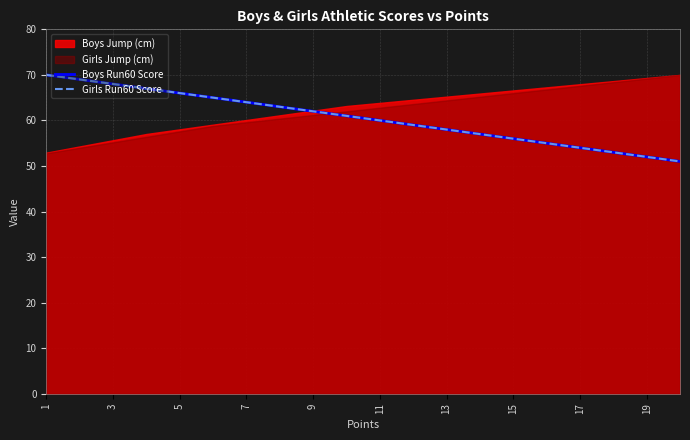

Is it true that Girls Run60 Score equals 26 at 17?

False